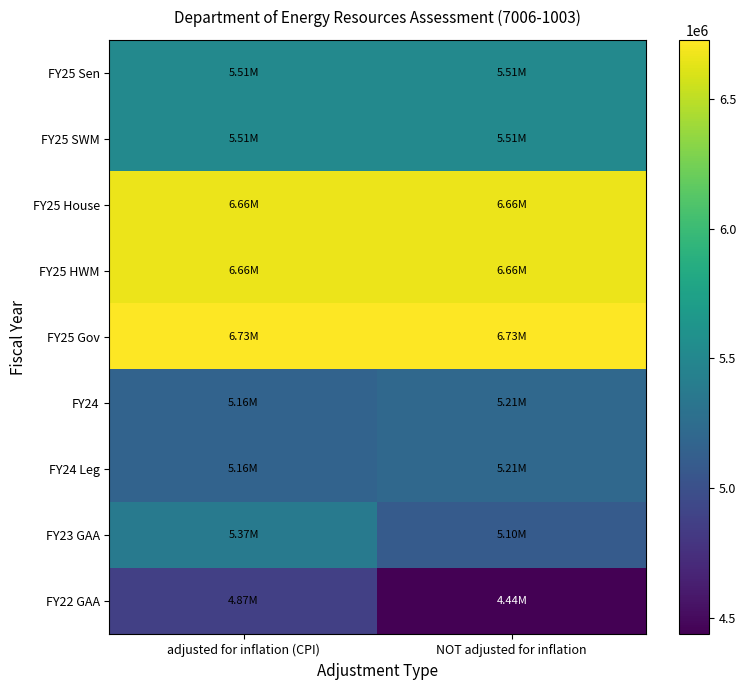

Reading left to right, transcribe all the data shown in this chart.

FY25 Sen: adjusted for inflation (CPI)=5514742	NOT adjusted for inflation=5514742
FY25 SWM: adjusted for inflation (CPI)=5514742	NOT adjusted for inflation=5514742
FY25 House: adjusted for inflation (CPI)=6659337	NOT adjusted for inflation=6659337
FY25 HWM: adjusted for inflation (CPI)=6659337	NOT adjusted for inflation=6659337
FY25 Gov: adjusted for inflation (CPI)=6726603	NOT adjusted for inflation=6726603
FY24: adjusted for inflation (CPI)=5161390	NOT adjusted for inflation=5207018
FY24 Leg: adjusted for inflation (CPI)=5161390	NOT adjusted for inflation=5207018
FY23 GAA: adjusted for inflation (CPI)=5368505	NOT adjusted for inflation=5097377
FY22 GAA: adjusted for inflation (CPI)=4867896	NOT adjusted for inflation=4436817